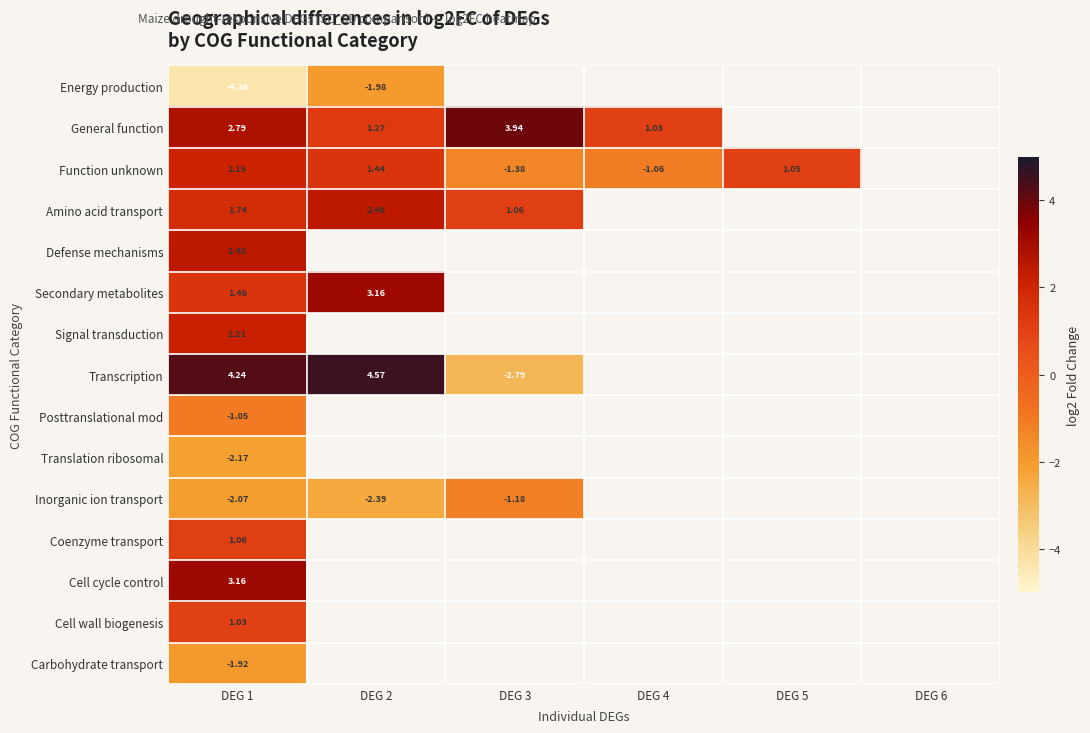

At DEG 1, list the series in order from smallest to largest.

Energy production, Translation ribosomal, Inorganic ion transport, Carbohydrate transport, Posttranslational mod, Cell wall biogenesis, Coenzyme transport, Secondary metabolites, Amino acid transport, Function unknown, Signal transduction, Defense mechanisms, General function, Cell cycle control, Transcription